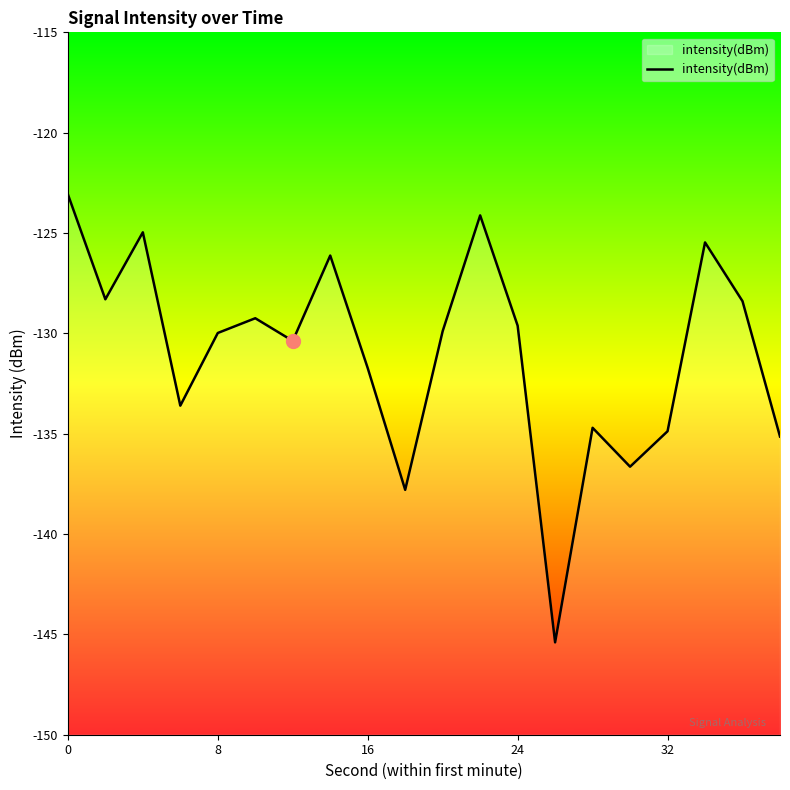

Reading left to right, extract all data points from this chart.

-123.1	-128.3	-125.0	-133.6	-130.0	-129.2	-130.4	-126.1	-131.7	-137.8	-129.9	-124.1	-129.6	-145.4	-134.7	-136.6	-134.9	-125.5	-128.4	-135.1